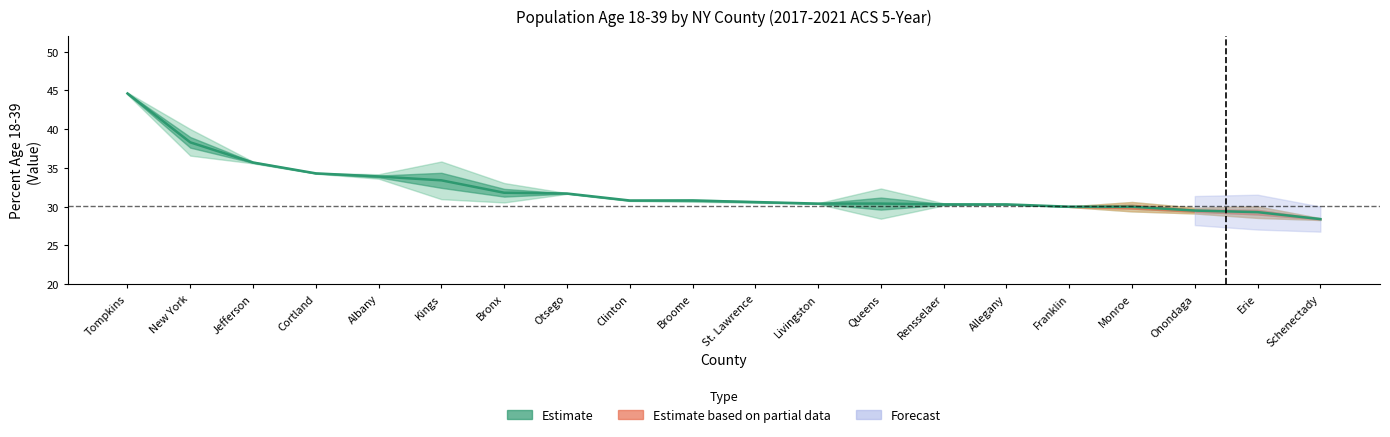

What is the label of the 1st point from the right?

Schenectady